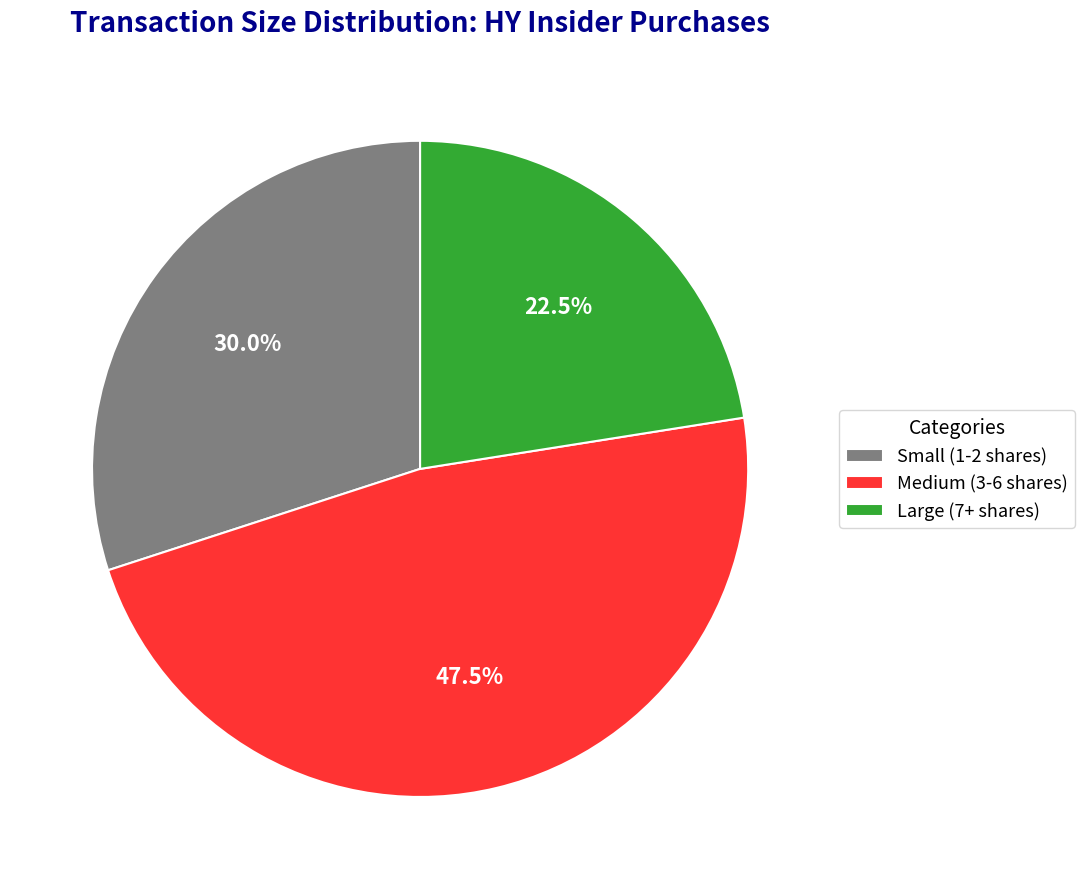

Does Large (7+ shares) account for over 50% of the chart?

No